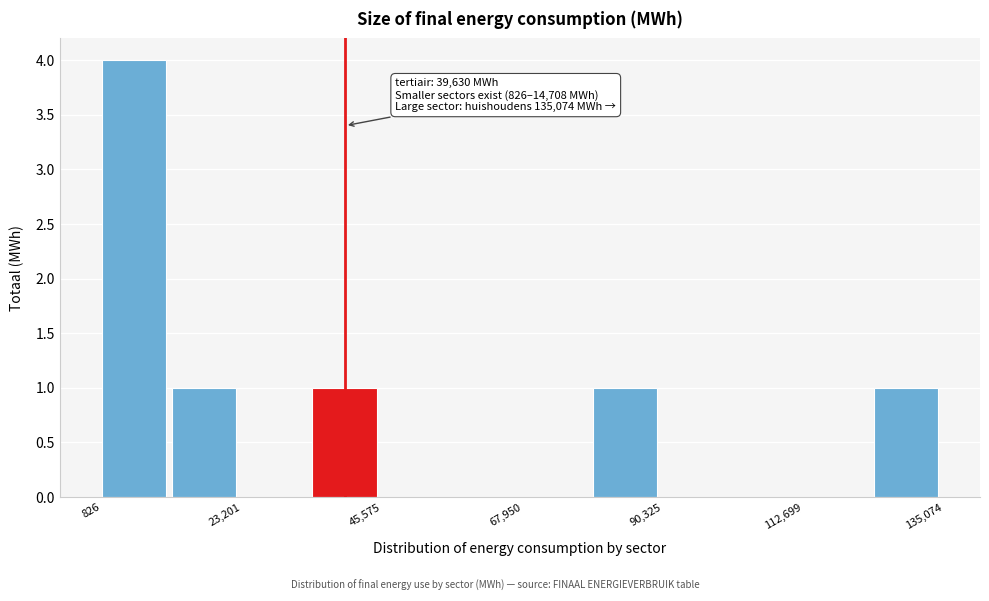

Read against the x-axis, roughly where is the centre of the tallest bar?

5000